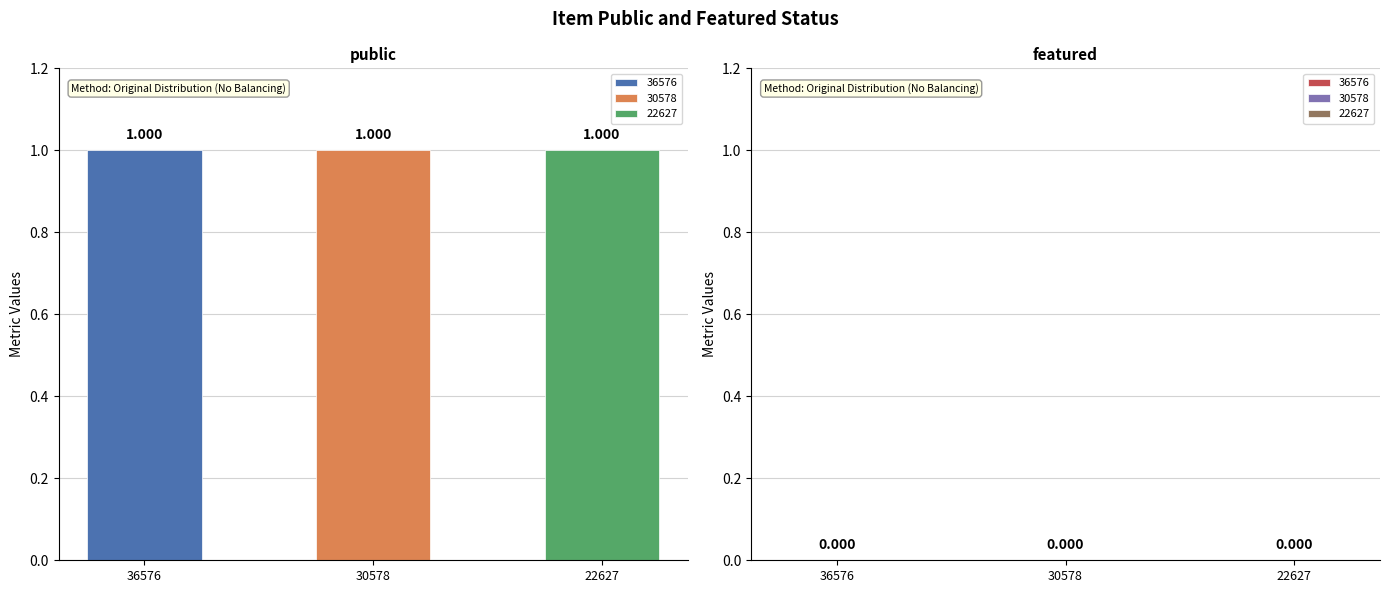

Rank the categories by public value from lowest to highest.

36576, 30578, 22627